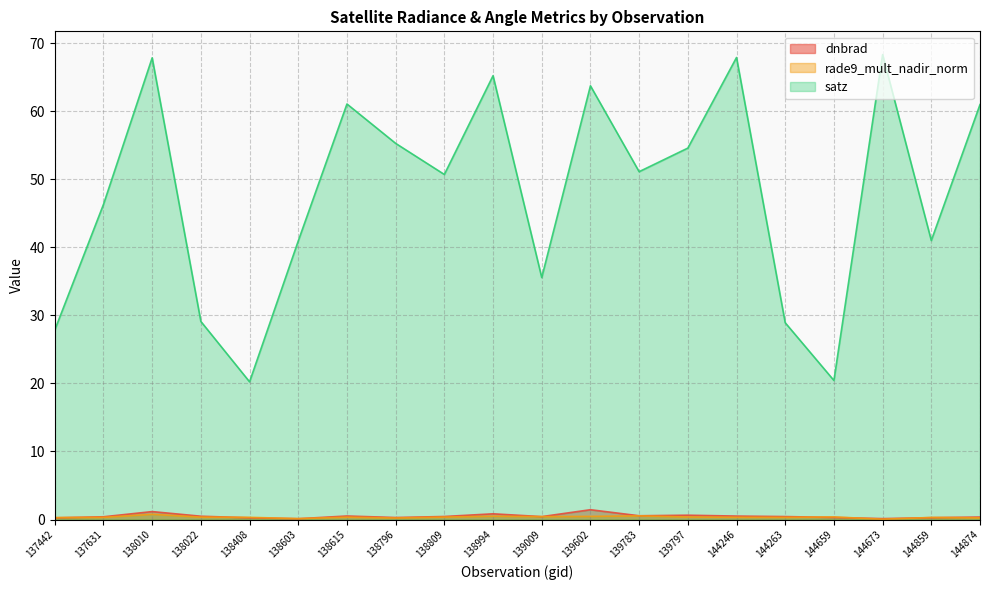

True or false: rade9_mult_nadir_norm and satz cross at least once.

False